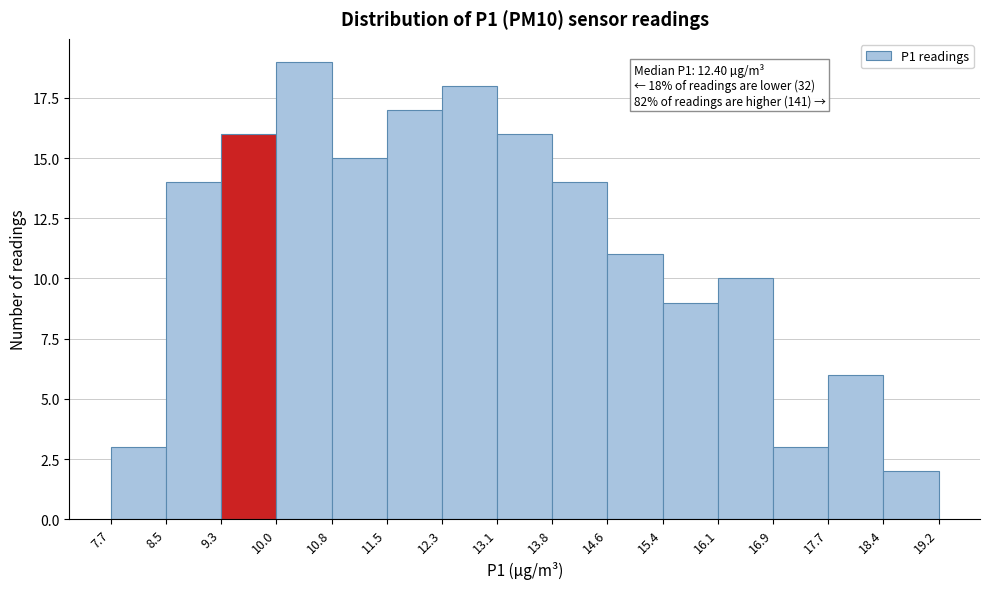

Over which range of the x-axis is the bar tallest?

10.0 to 10.8